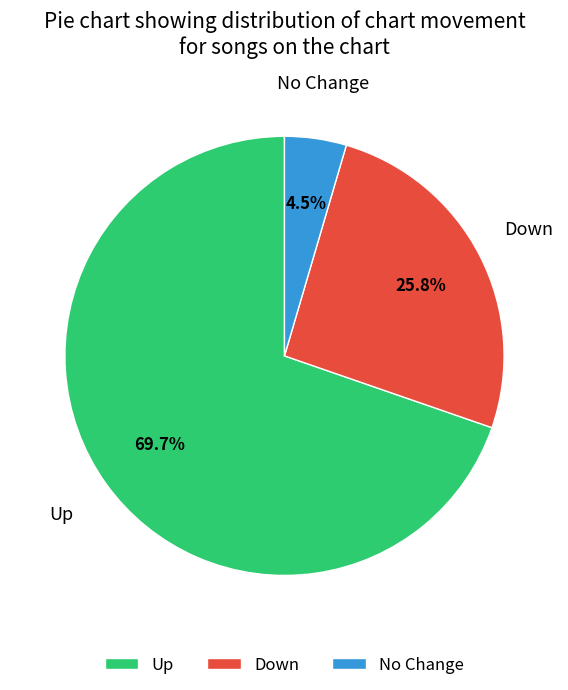

Which has a higher value, Down or No Change?

Down